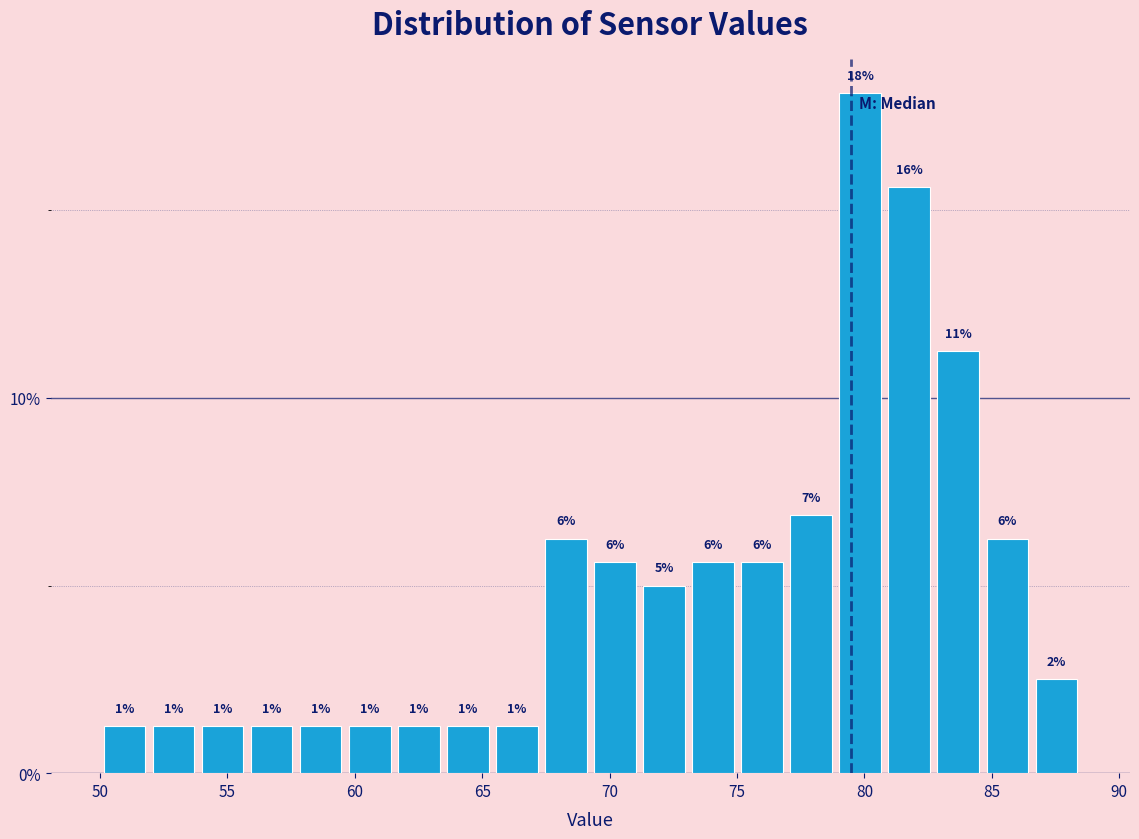

Read against the x-axis, roughly where is the centre of the tallest bar?

80.0